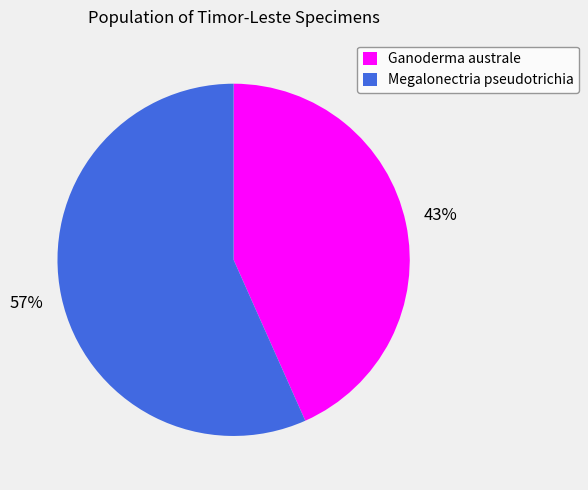

True or false: Ganoderma australe accounts for 43% of the total.

True